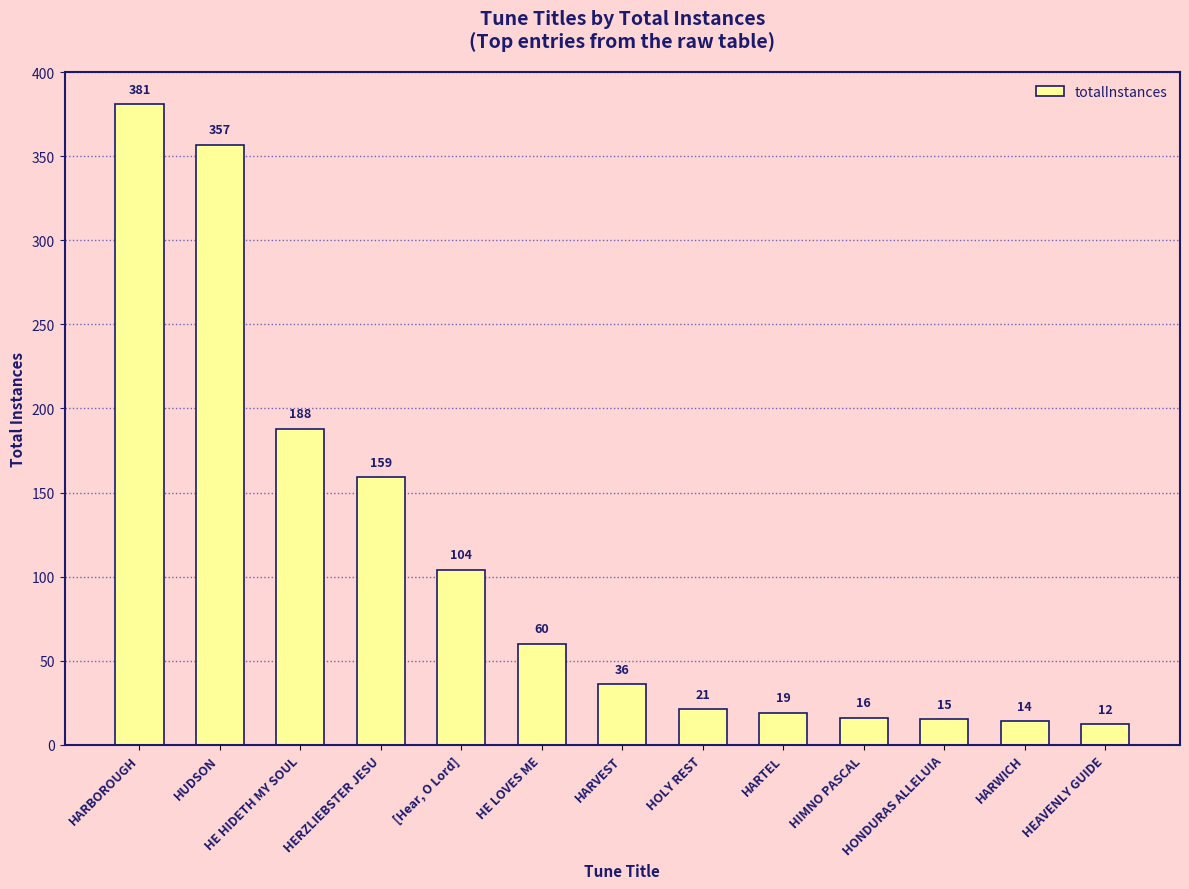

Are the bars grouped side by side (vs. stacked)?

No